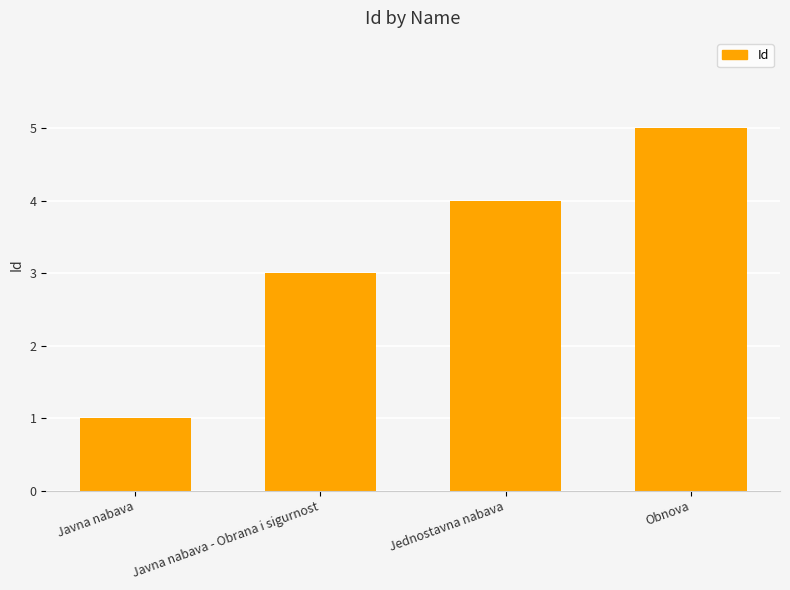

Is it true that the value at Jednostavna nabava is 7?

False